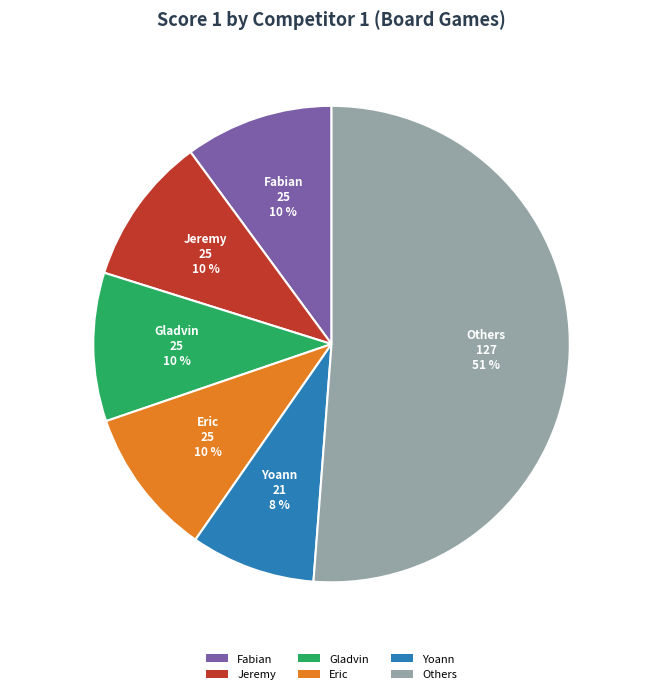

True or false: Lerouge Benoit accounts for 6% of the total.

True